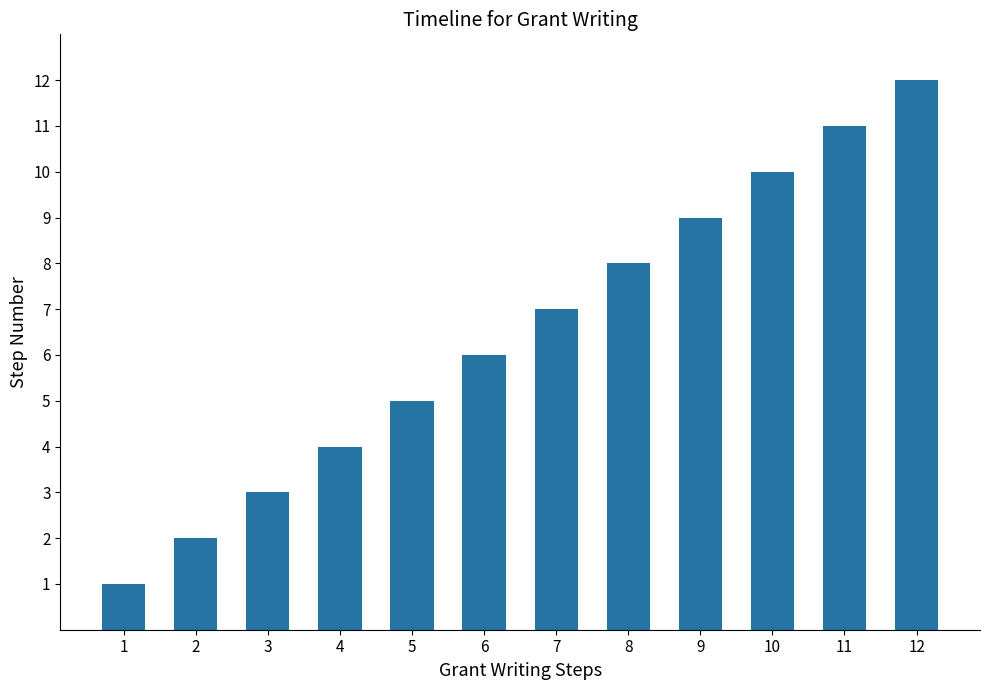

Is it true that the value at 11 is 7?

False